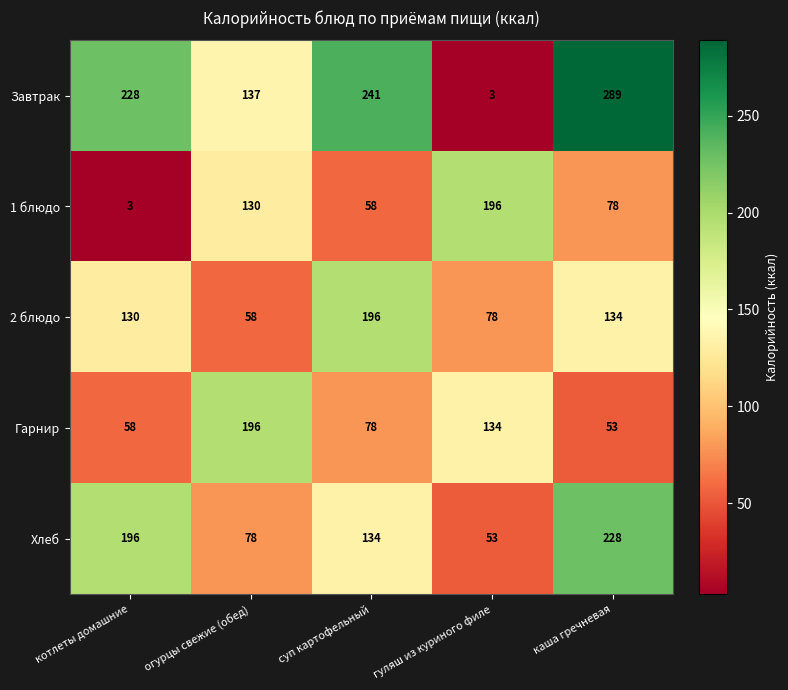

The Гарнир series shows 213 at гуляш из куриного филе. True or false?

False